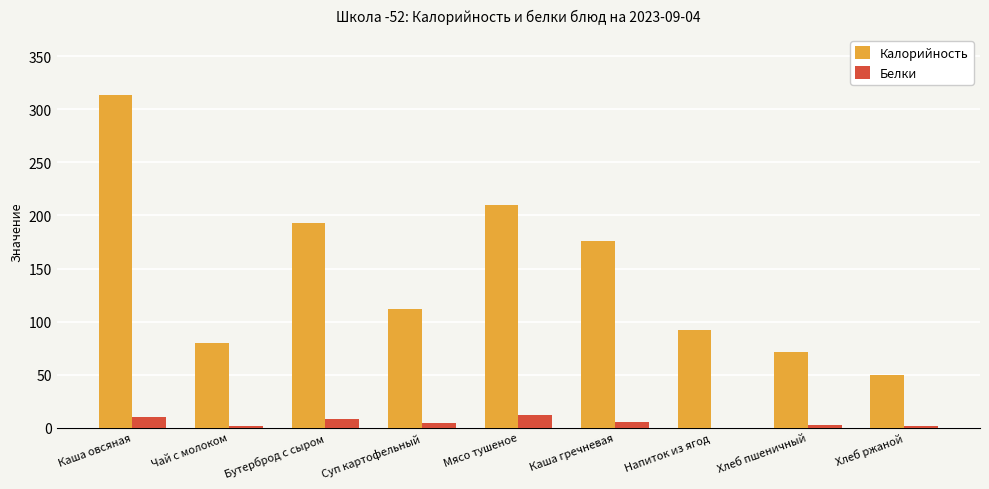

What is the maximum value shown in the chart?

314.0